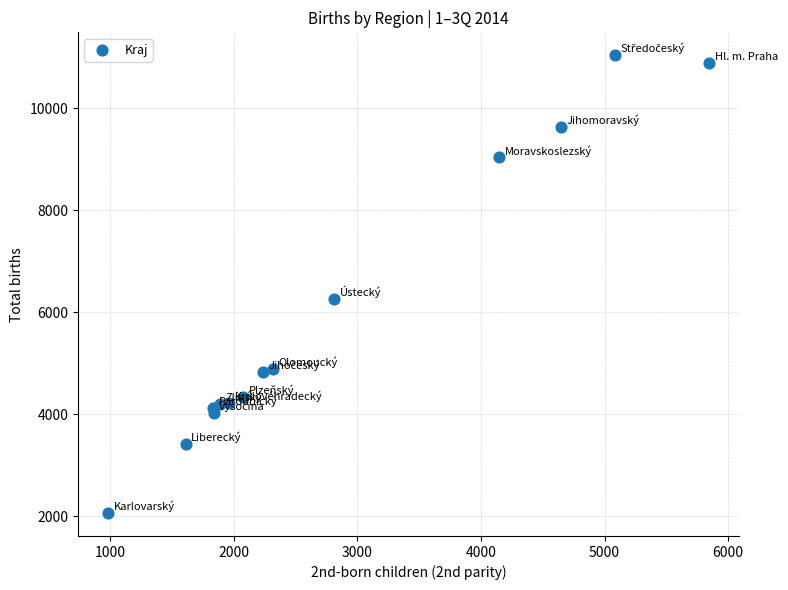

What Y value in the scatter plot is closest to 6554?

6270